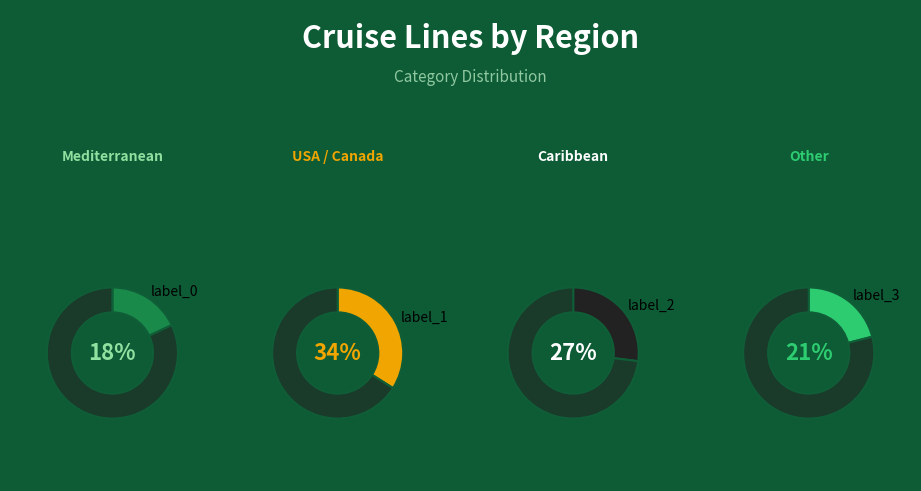

To the nearest percent, what is the combined percentage of United States/ Canada and Caribbean?

61%